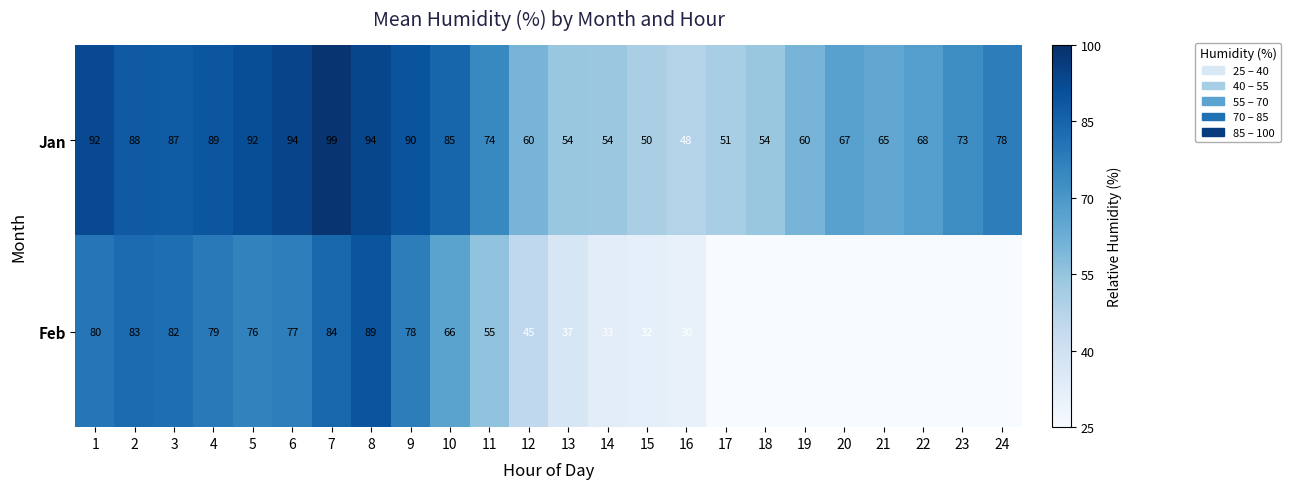

Which has a higher value, 10 or 9?

9